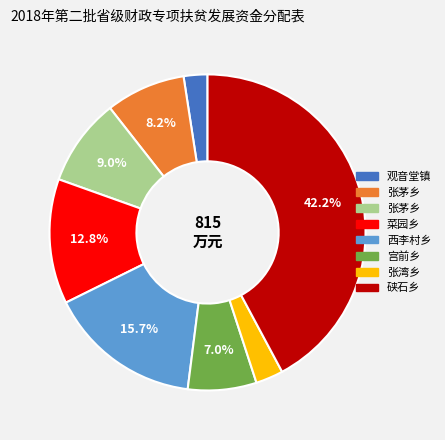

Does any single category account for the majority?

No